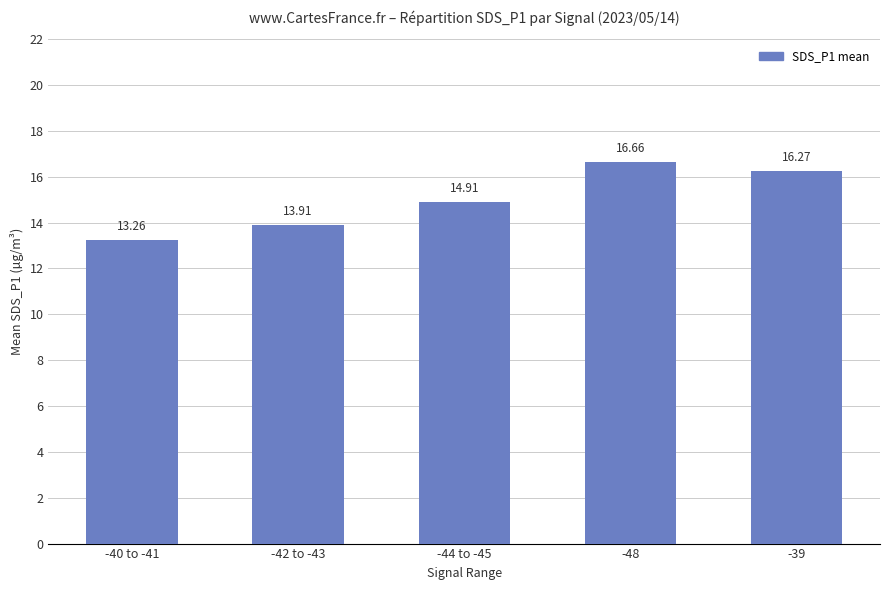

Reading left to right, list all the values displayed in this chart.

-40 to -41=13.3	-42 to -43=13.9	-44 to -45=14.9	-48=16.7	-39=16.3